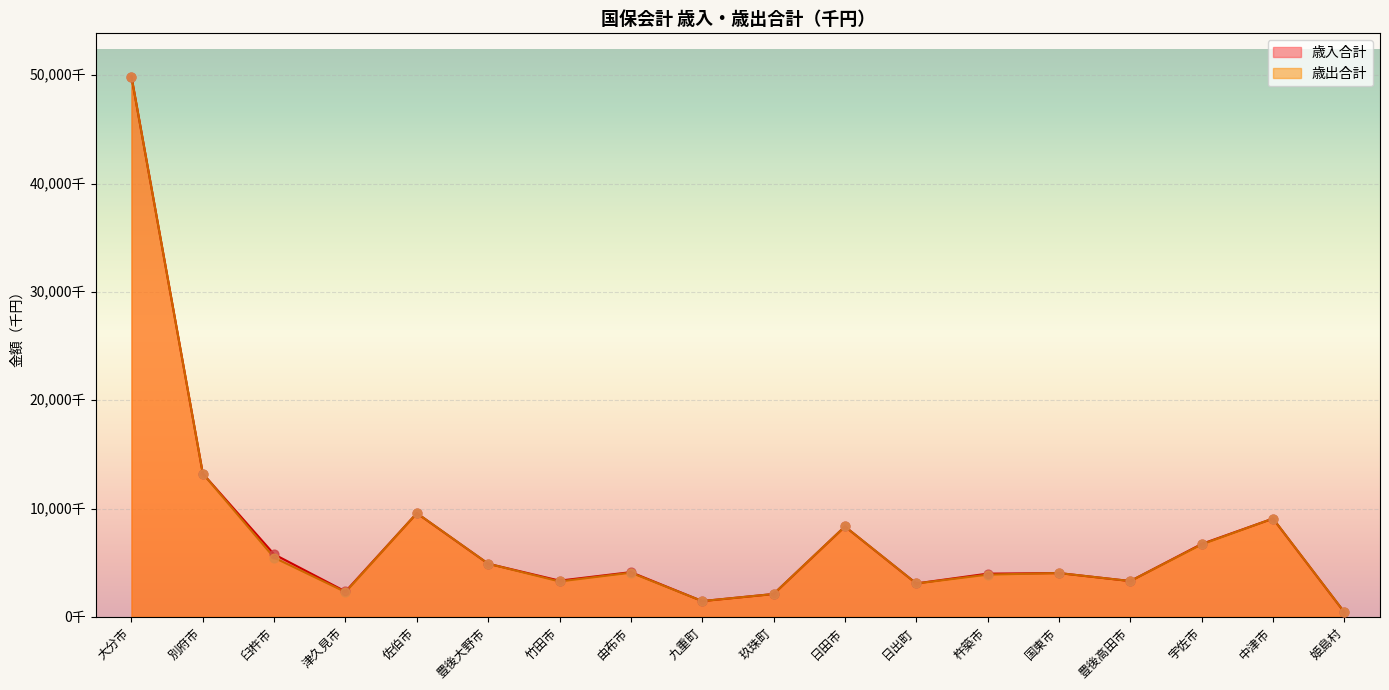

Which series contains the highest Y value?

歳入合計